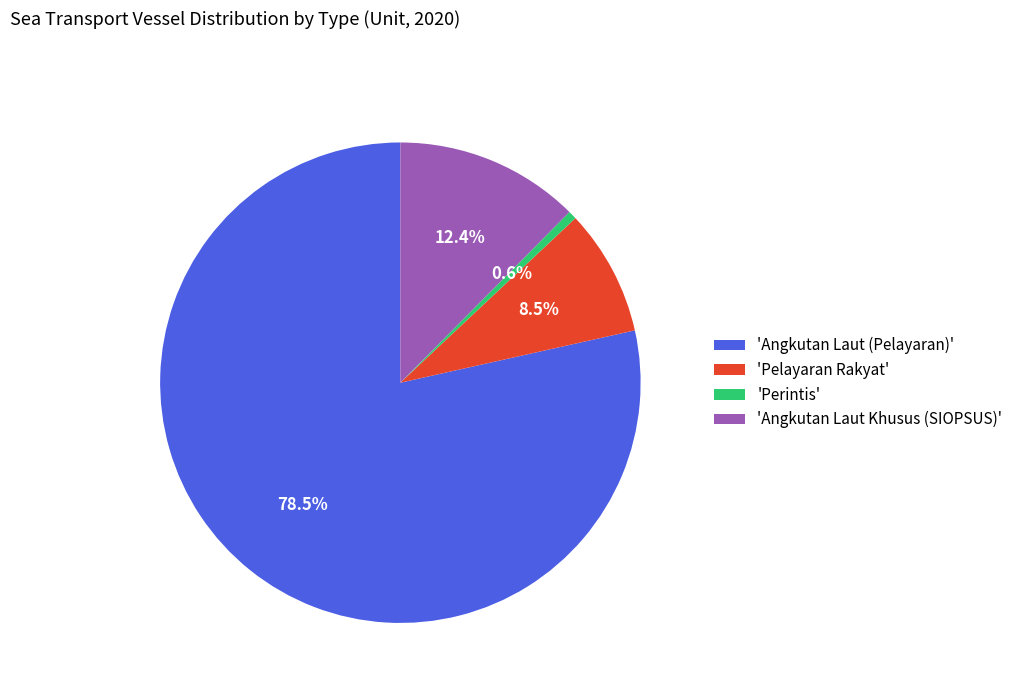

Which category accounts for the majority?

'Angkutan Laut (Pelayaran)'